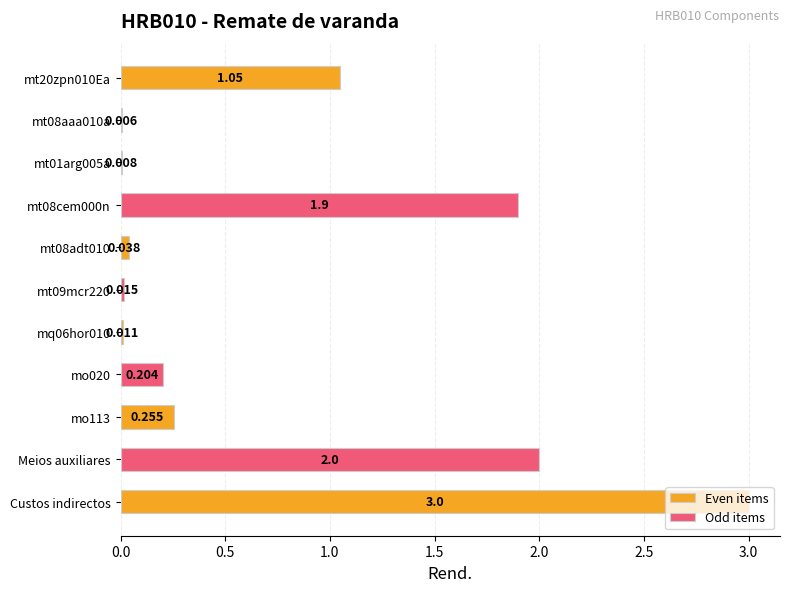

Reading left to right, transcribe all the data shown in this chart.

1.1	0.0	0.0	1.9	0.0	0.0	0.0	0.2	0.3	2.0	3.0